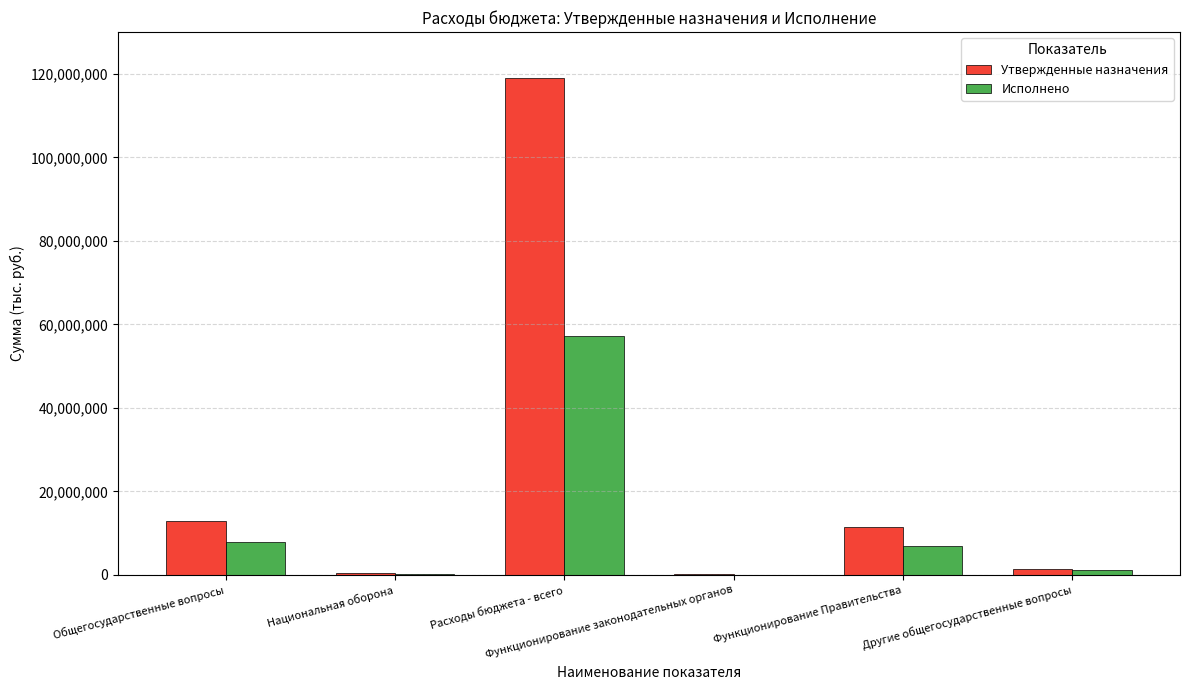

What is the greatest value displayed?

119107400.0